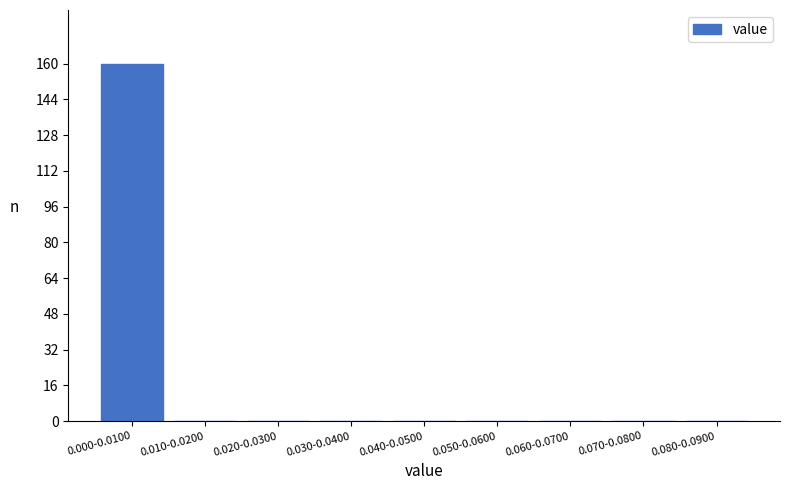

Reading left to right, extract all data points from this chart.

0.000-0.0100=160	0.010-0.0200=0	0.020-0.0300=0	0.030-0.0400=0	0.040-0.0500=0	0.050-0.0600=0	0.060-0.0700=0	0.070-0.0800=0	0.080-0.0900=0